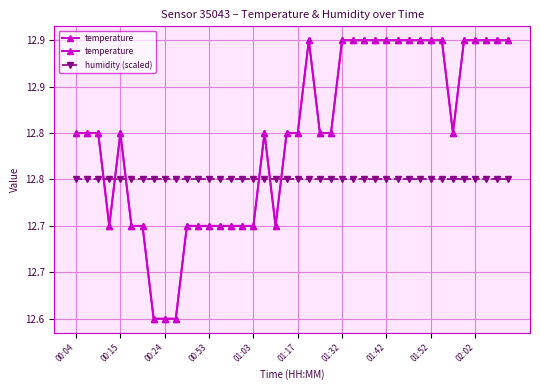

Reading right to left, list all the values displayed in this chart.

temperature: 12.9	12.9	12.9	12.9	12.9	12.8	12.9	12.9	12.9	12.9	12.9	12.9	12.9	12.9	12.9	12.9	12.8	12.8	12.9	12.8	12.8	12.7	12.8	12.7	12.7	12.7	12.7	12.7	12.7	12.7	12.6	12.6	12.6	12.7	12.7	12.8	12.7	12.8	12.8	12.8
humidity (scaled): 12.8	12.8	12.8	12.8	12.8	12.8	12.8	12.8	12.8	12.8	12.8	12.8	12.8	12.8	12.8	12.8	12.8	12.8	12.8	12.8	12.8	12.8	12.8	12.8	12.8	12.8	12.8	12.8	12.8	12.8	12.8	12.8	12.8	12.8	12.8	12.8	12.8	12.8	12.8	12.8